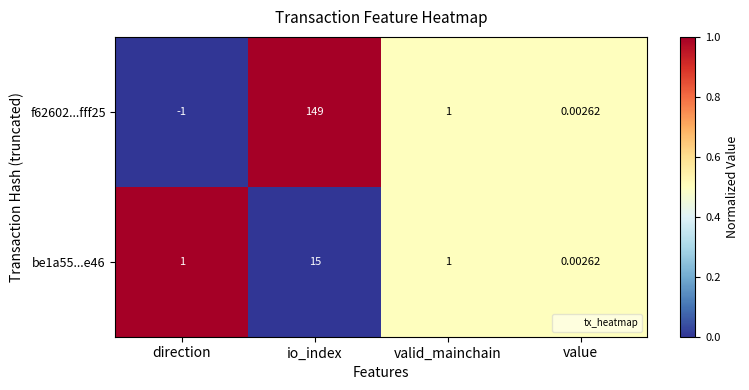

At which label is f62602...fff25 closest to 74?

valid_mainchain